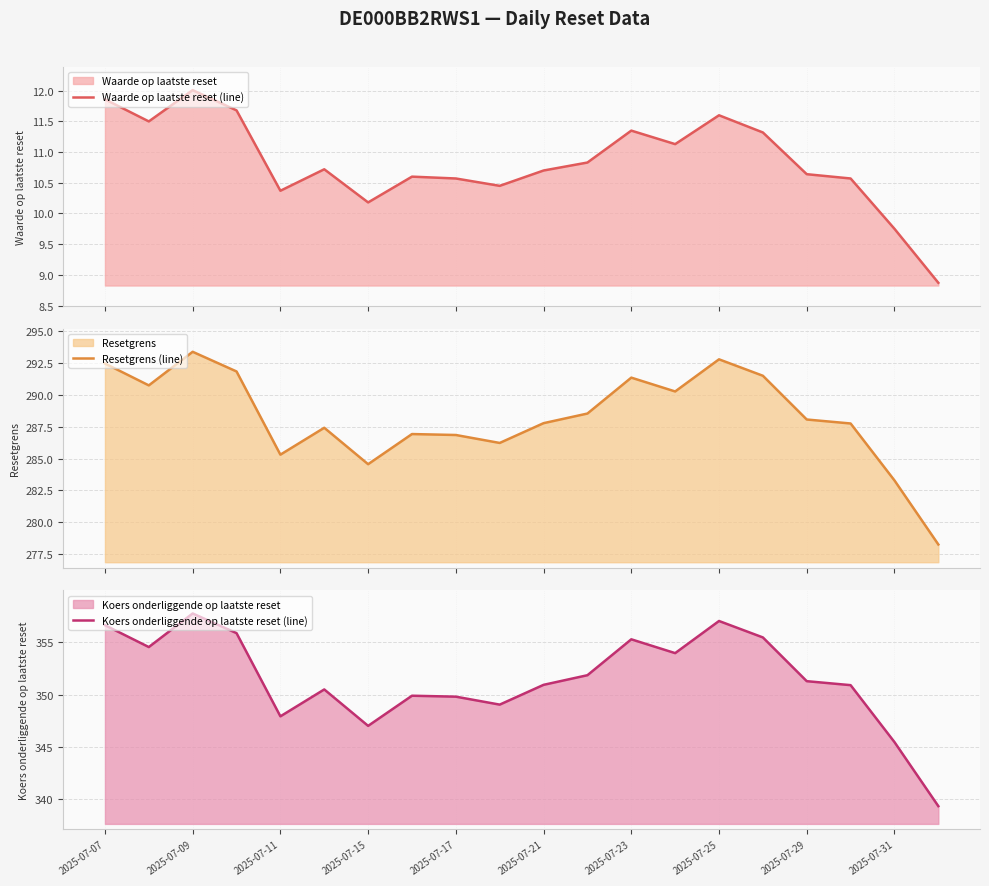

What is the minimum value for Waarde op laatste reset (line)?

8.9